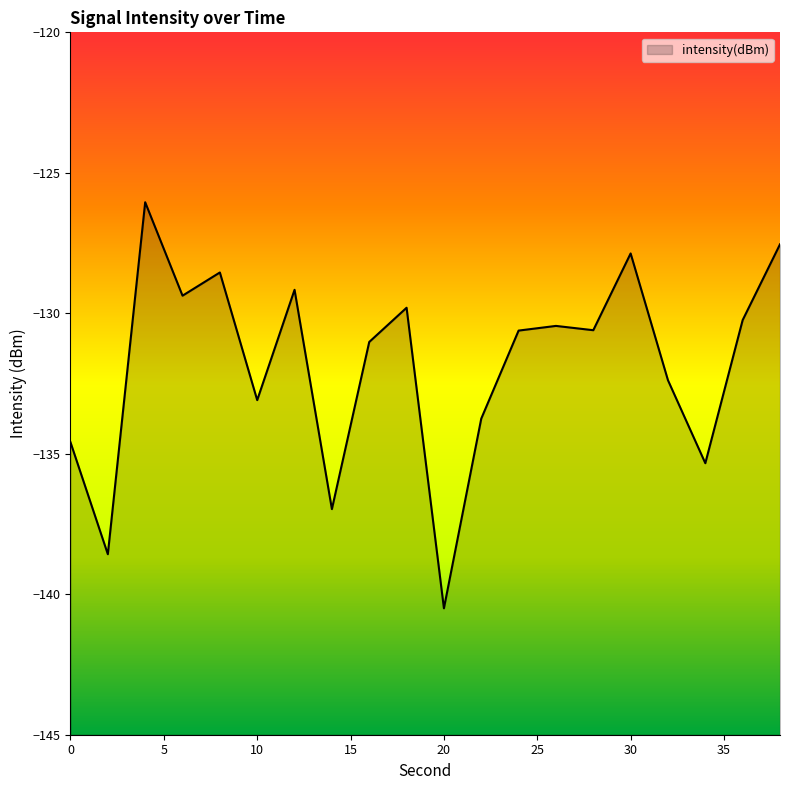

What is the difference between the values at 22 and 36?

3.5